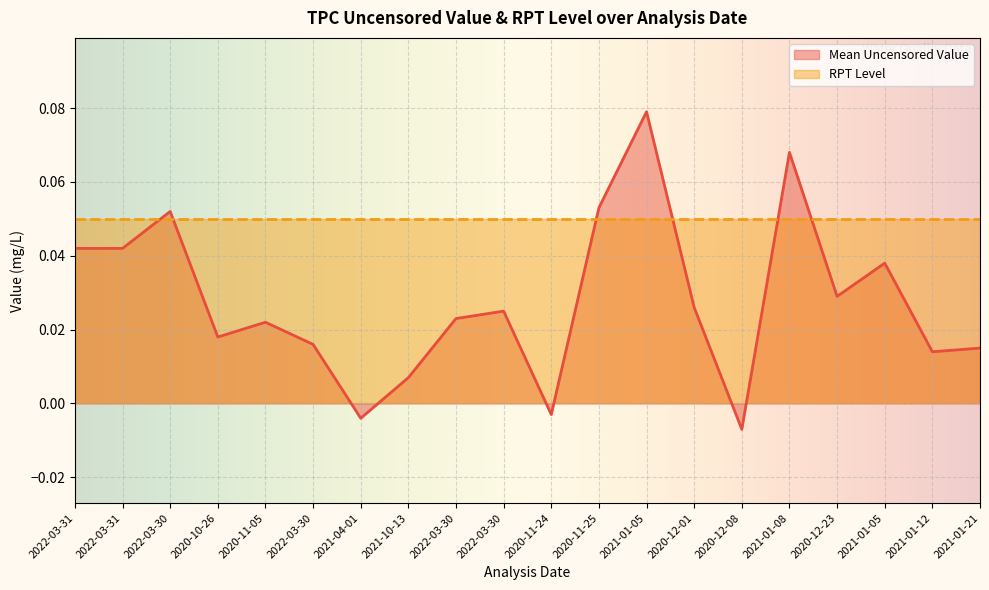

Which label corresponds to the largest value in the chart?

2021-01-05